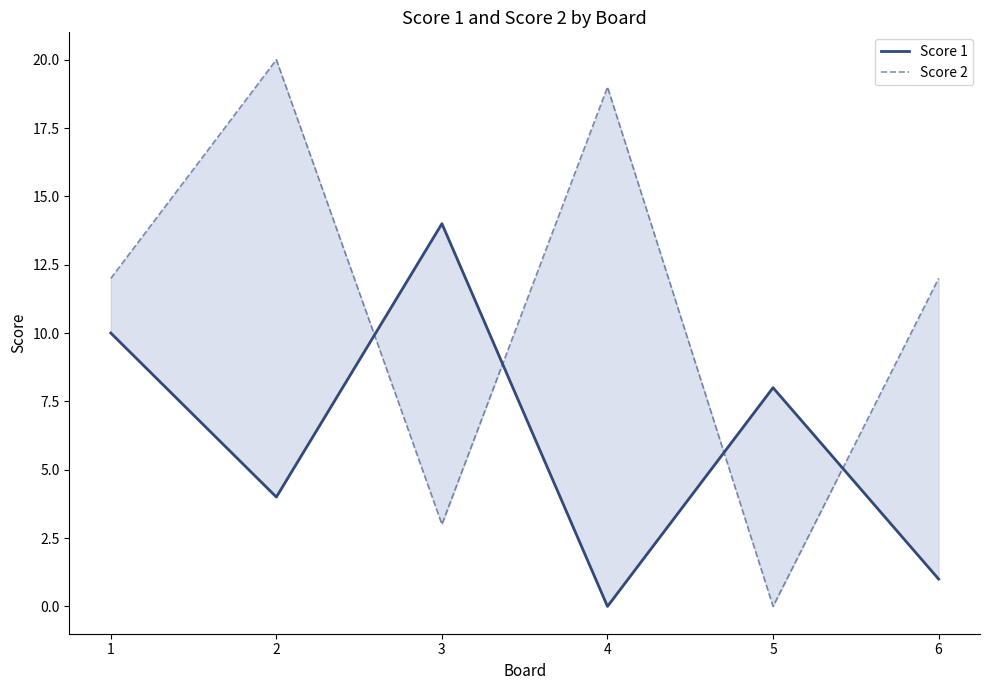

What is the value of the Score 2 point at the 2nd from the left?

20